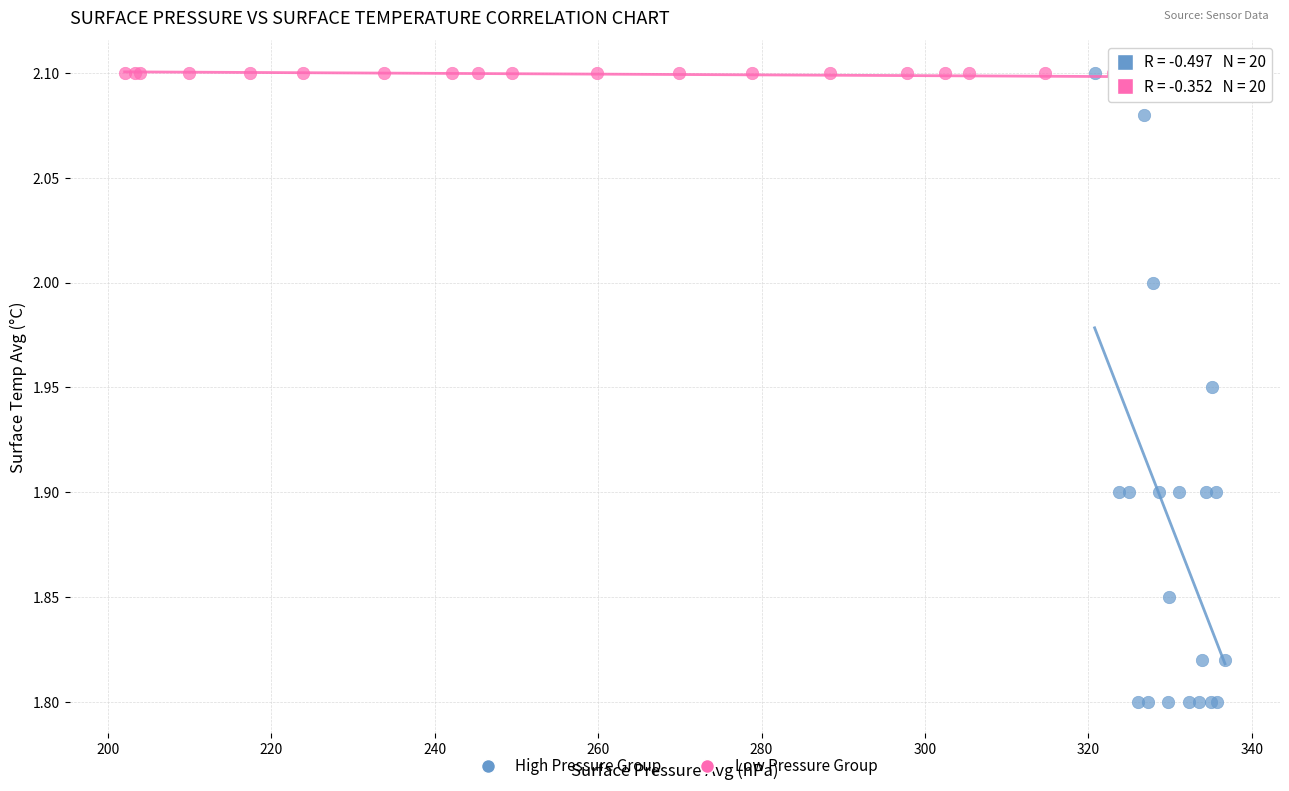

Which series reaches the minimum Y coordinate?

High Pressure Group